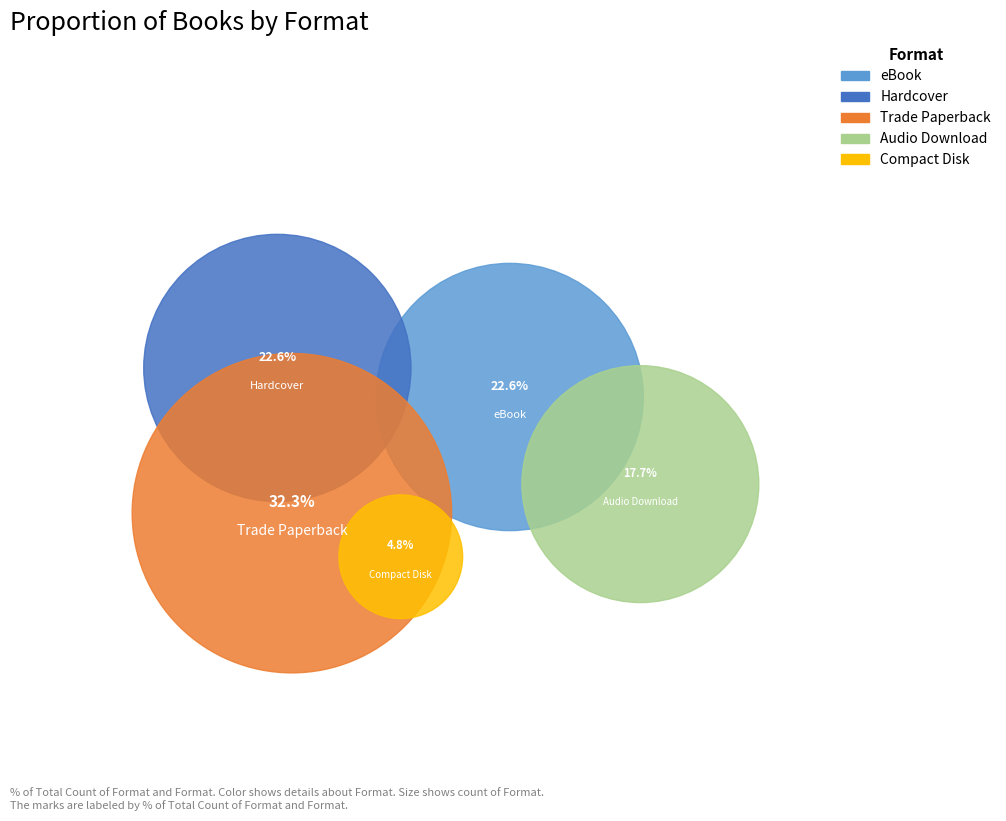

To the nearest percent, what percentage of the pie is Audio Download?

18%